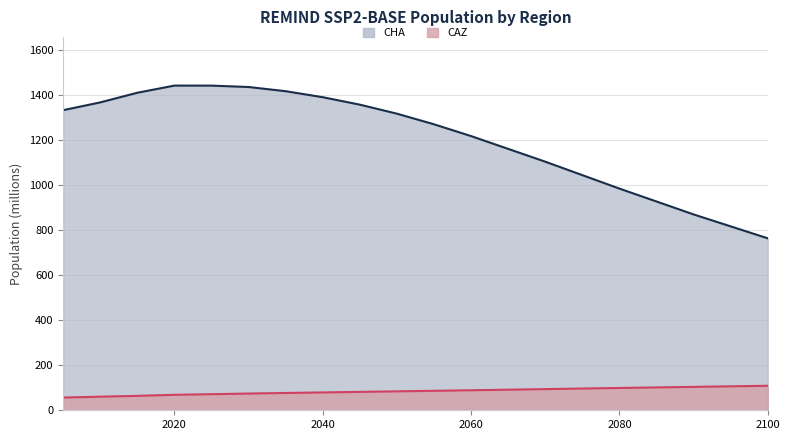

Which series has the largest range (max minus min)?

CHA